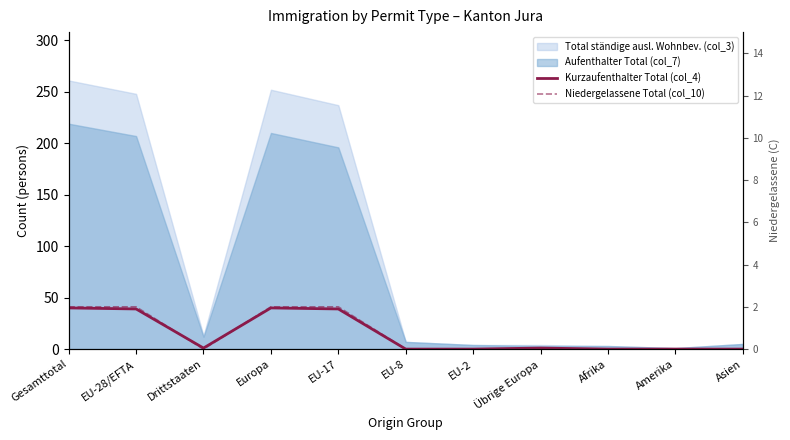

Where is Kurzaufenthalter Total (col_4) nearest to the value 20?

EU-28/EFTA